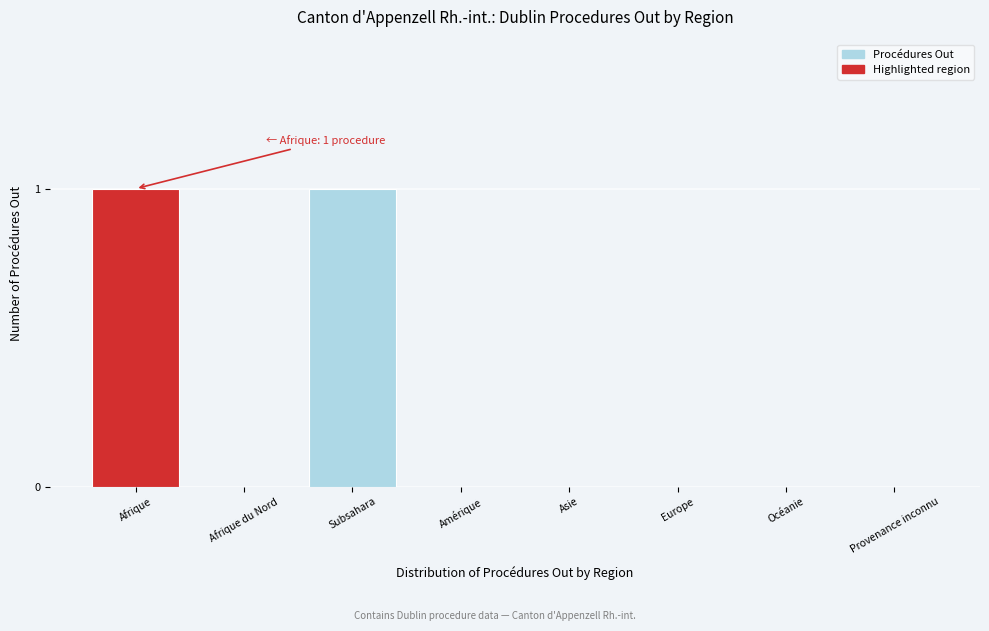

Reading right to left, what are all the values shown in this chart?

Provenance inconnu=0	Océanie=0	Europe=0	Asie=0	Amérique=0	Subsahara=1	Afrique du Nord=0	Afrique=1